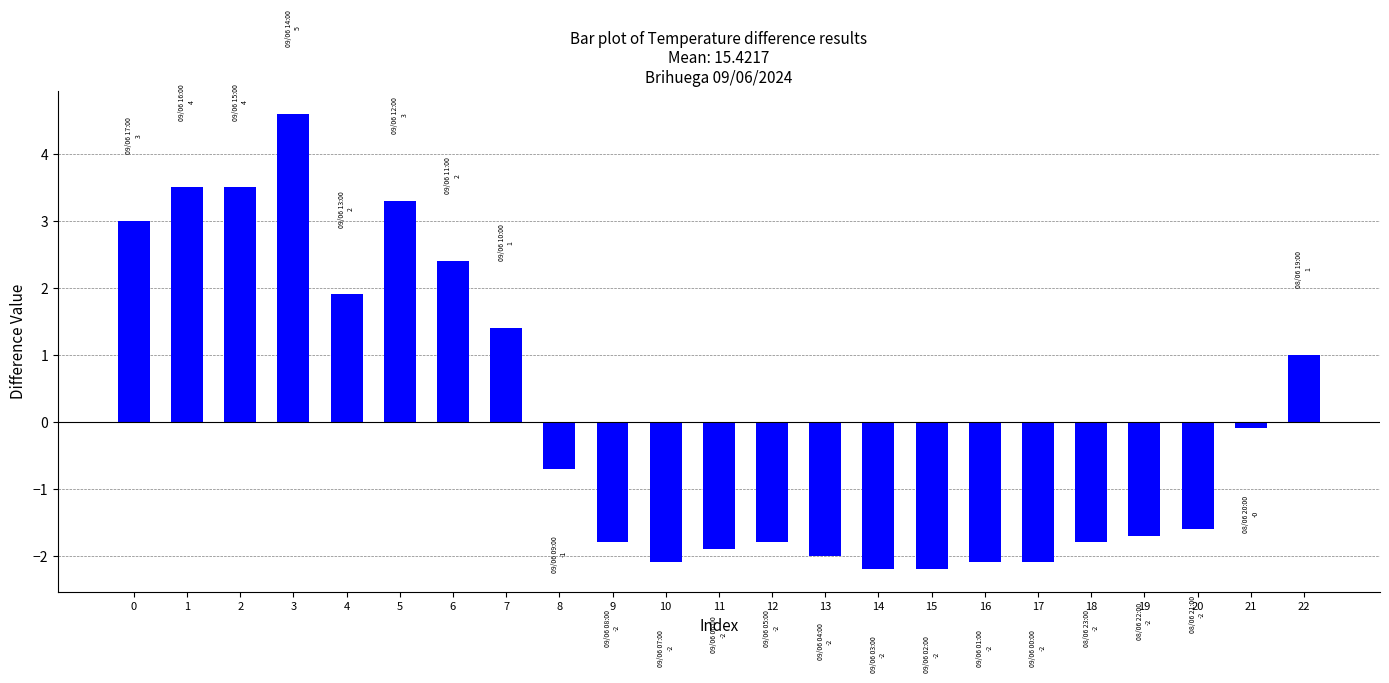

What is the sum of the values at 3 and 22?

5.6